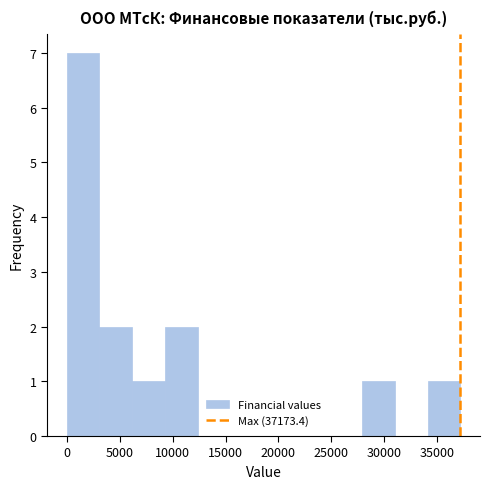

Over which range of the x-axis is the bar tallest?

0 to 3000